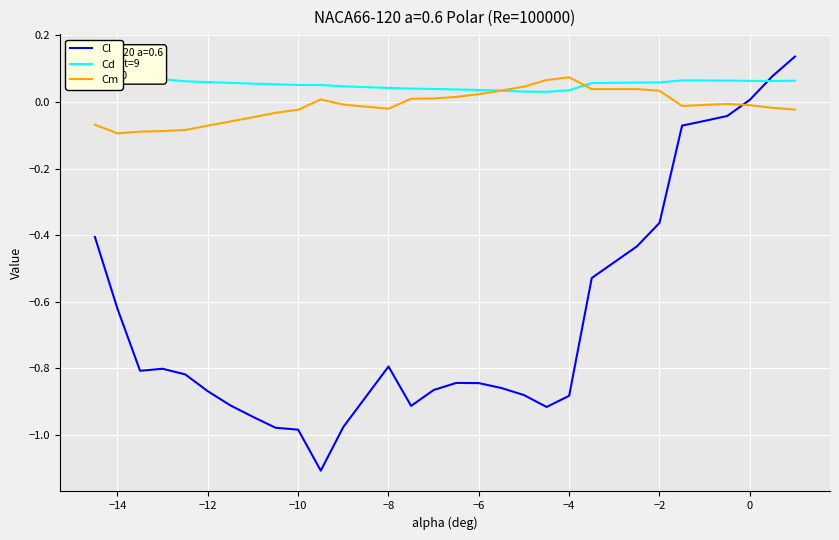

How many intersections are there between Cl and Cm?

1